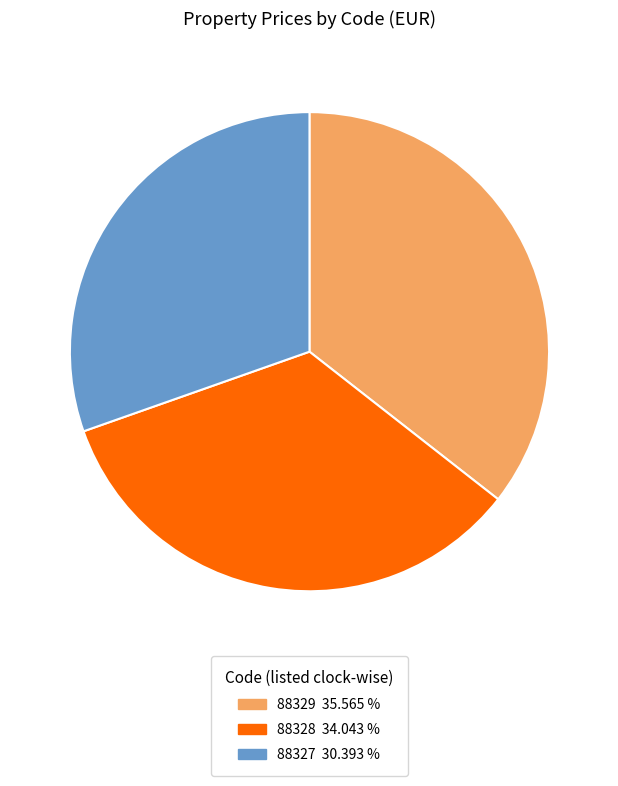

Is there any slice that represents more than half of the pie?

No